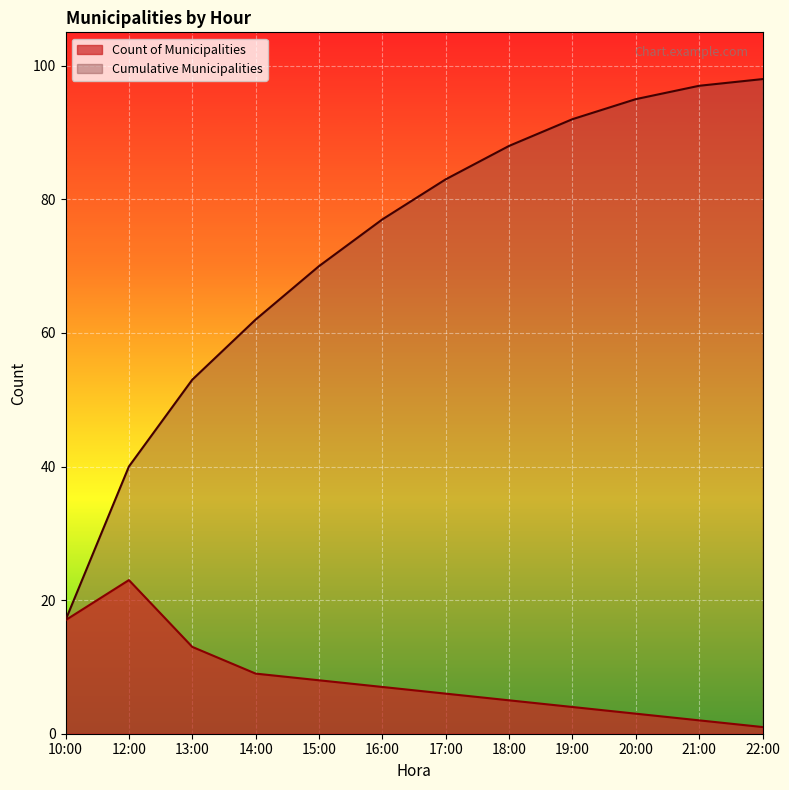

What is the minimum value shown in the chart?

1